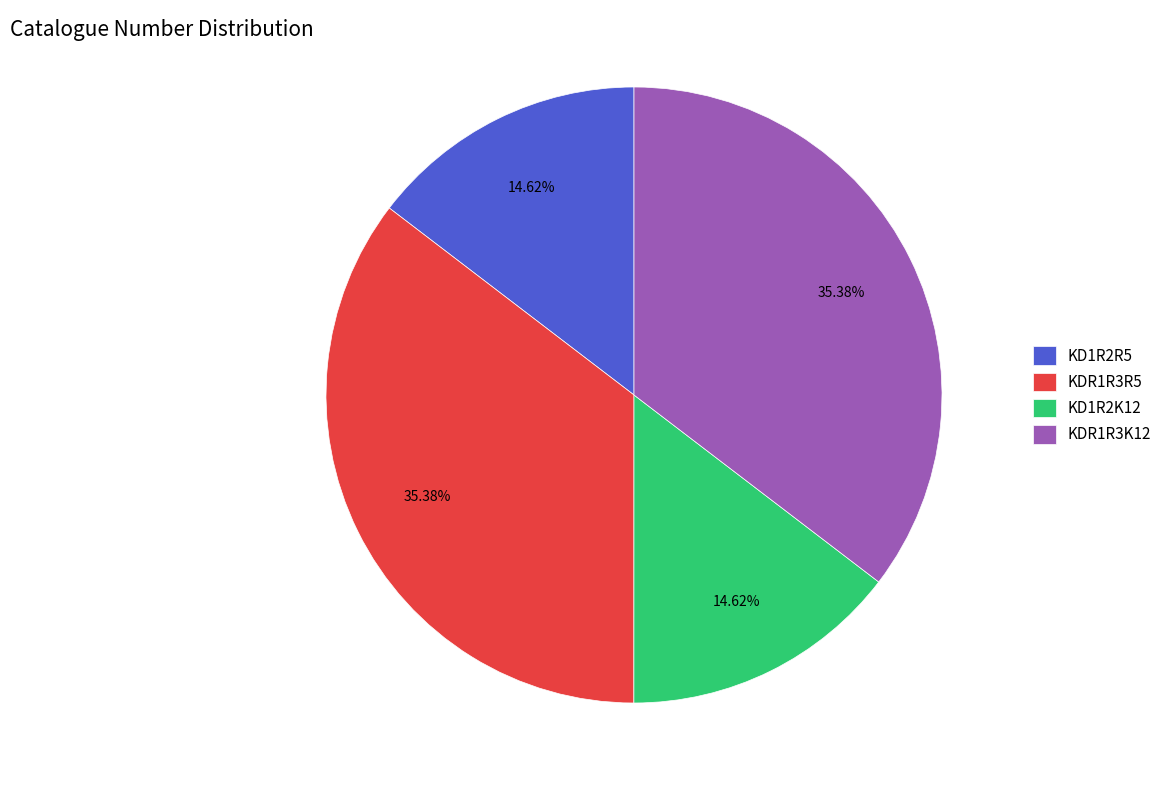

Approximately how many times larger is the value at KDR1R3R5 compared to KDR1R3K12?

1.0